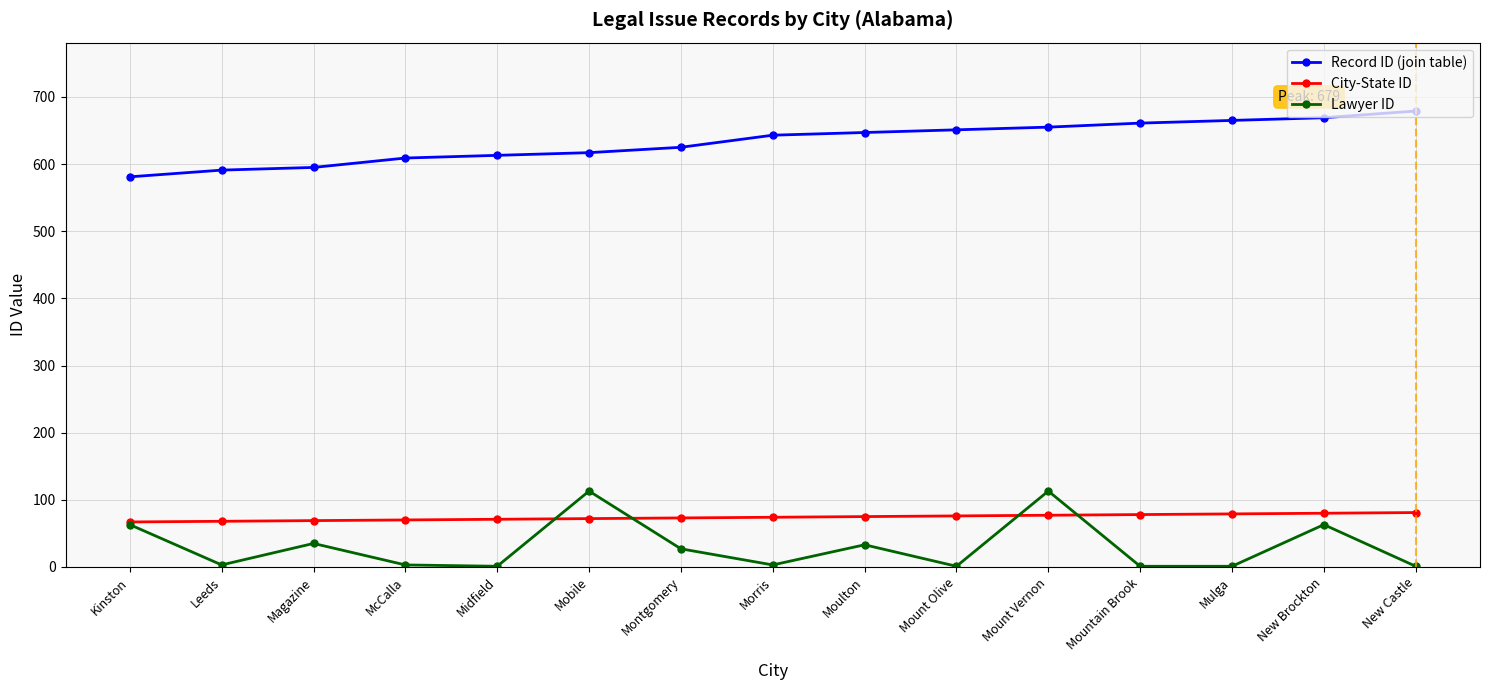

What is the difference between the Record ID (join table) values at McCalla and Magazine?

14